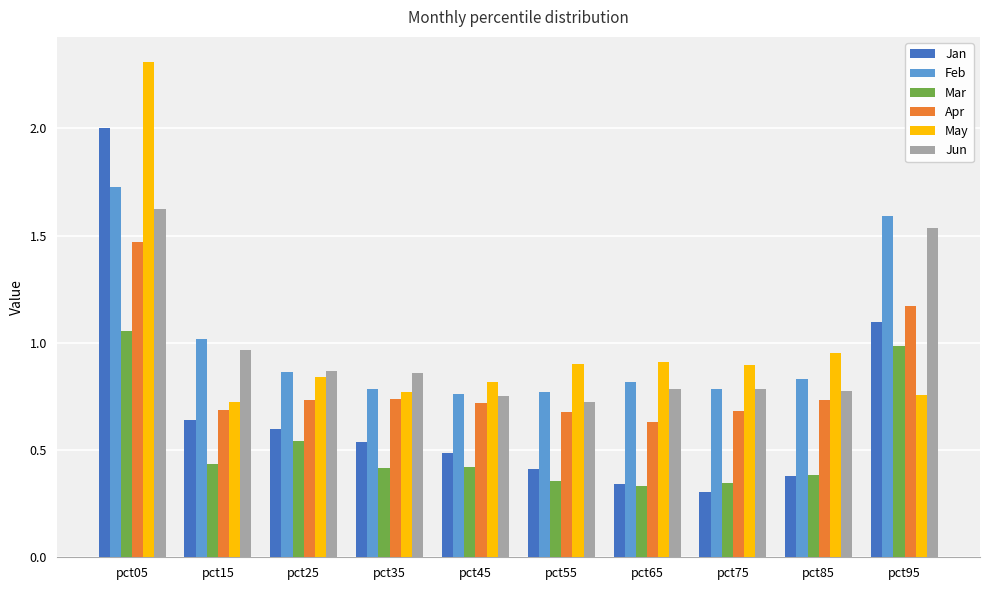

True or false: May has a value of 3.6 at pct05.

False